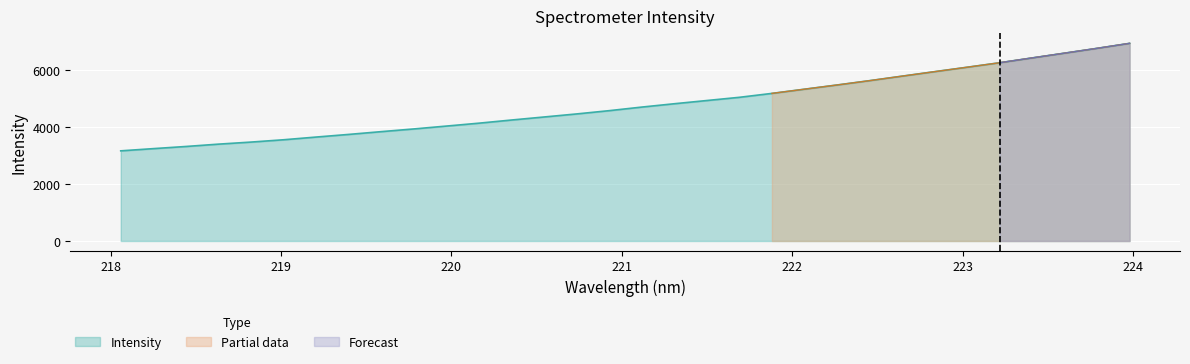

What is the smallest value displayed?

3164.8